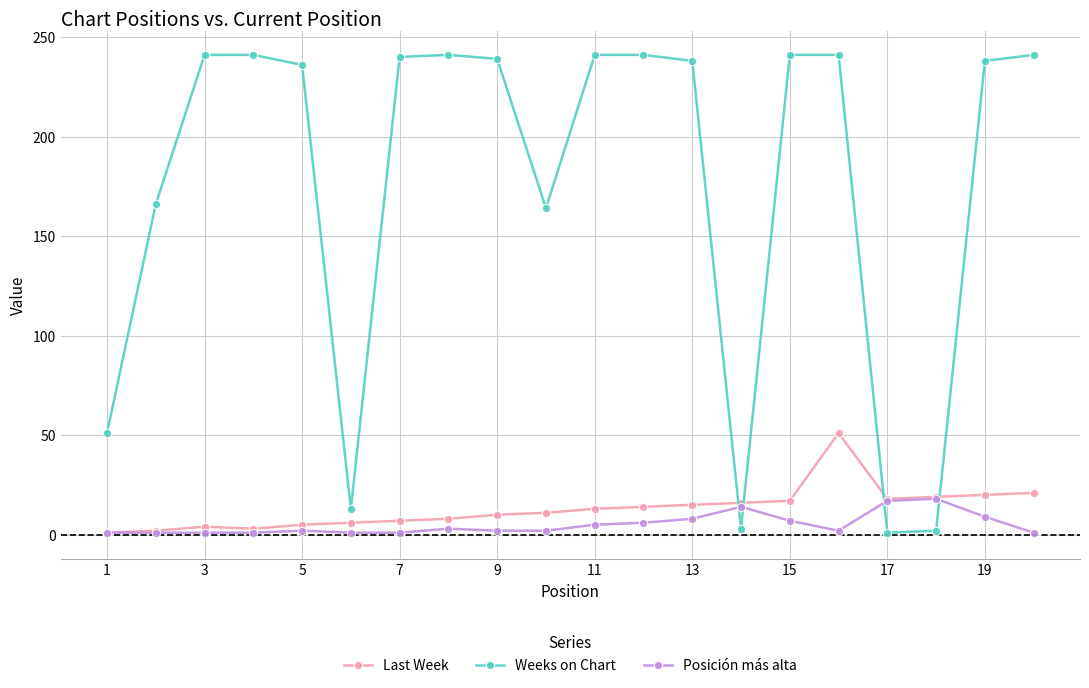

After their last crossing, which series has the higher values: Weeks on Chart or Last Week?

Weeks on Chart